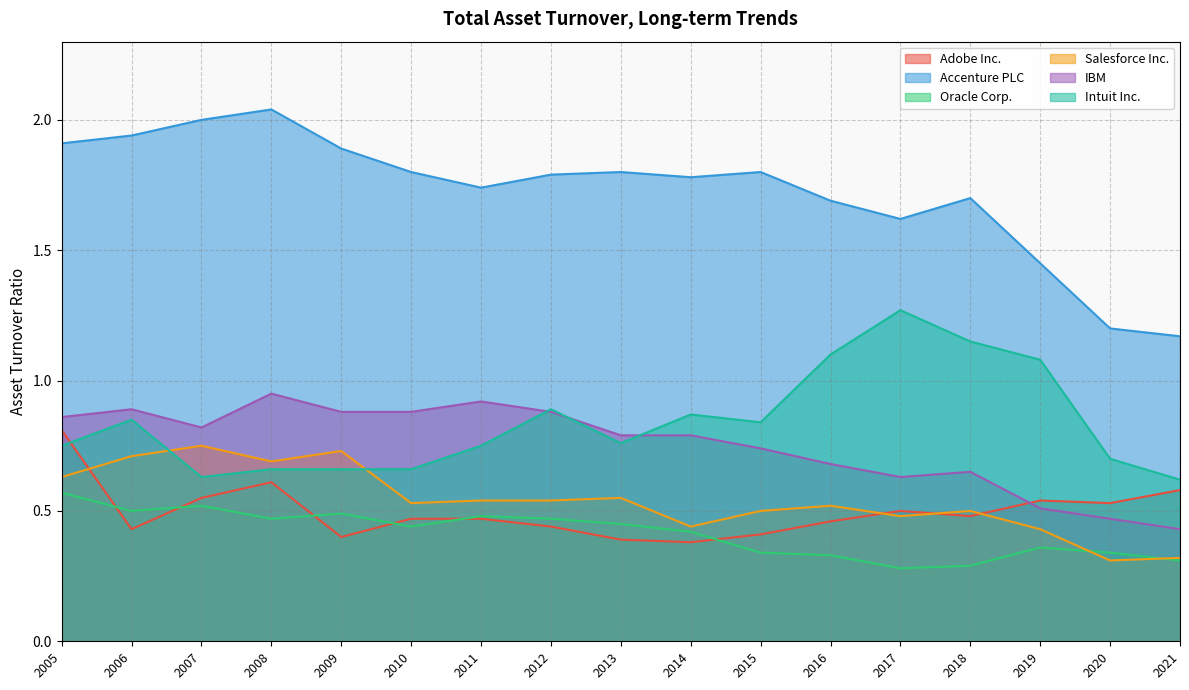

What is the difference between the maximum and minimum values in the Accenture PLC series?

0.9